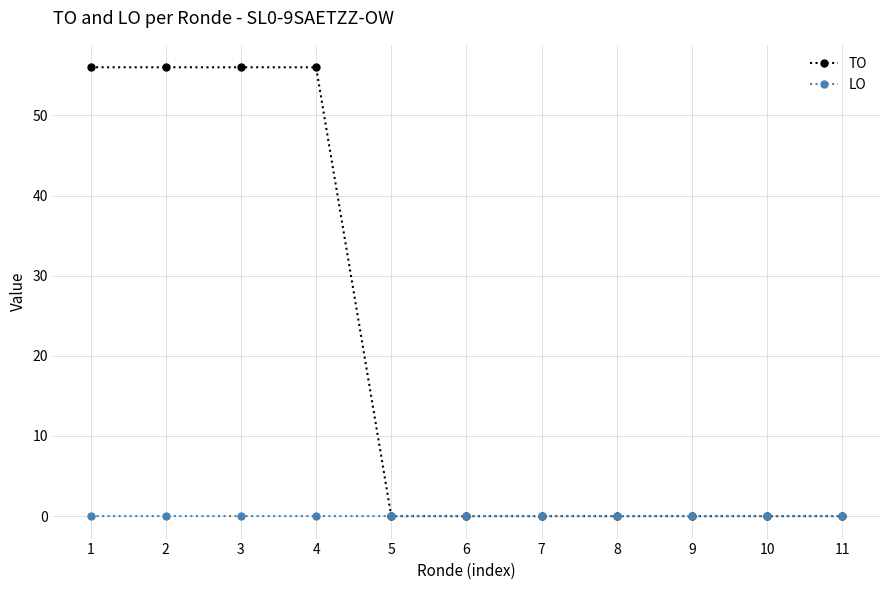

What is the sum of the TO values at 1 and 9?

56